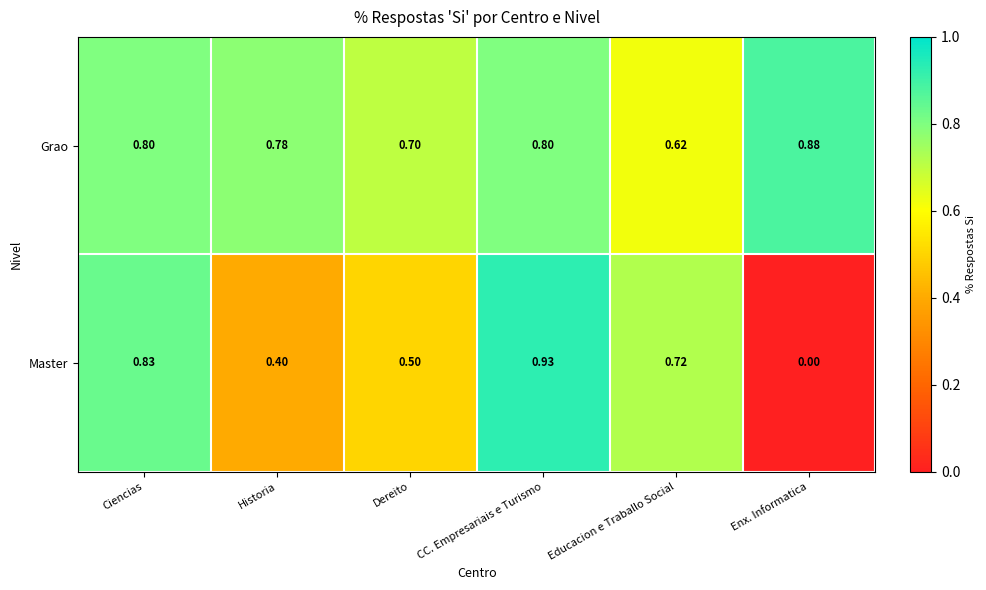

Which series changed the most between Historia and Educacion e Traballo Social?

Master